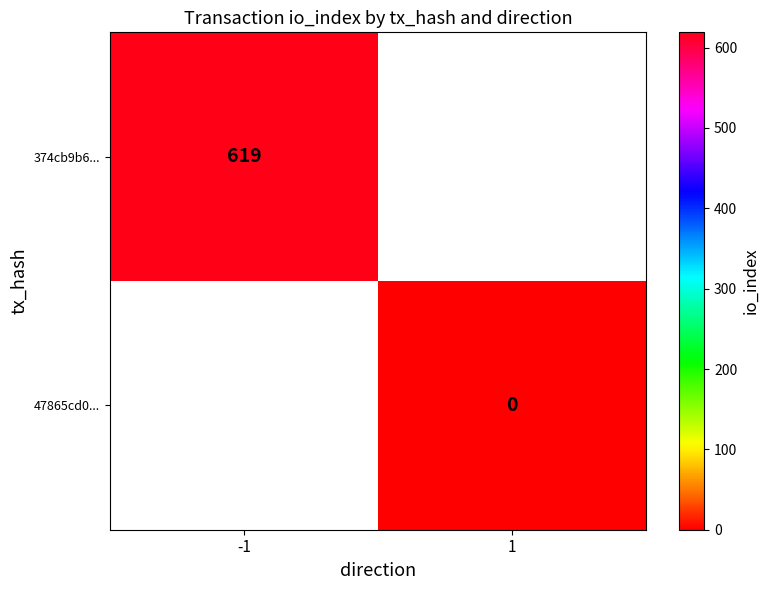

True or false: 374cb9b6... has a value of 405 at -1.

False